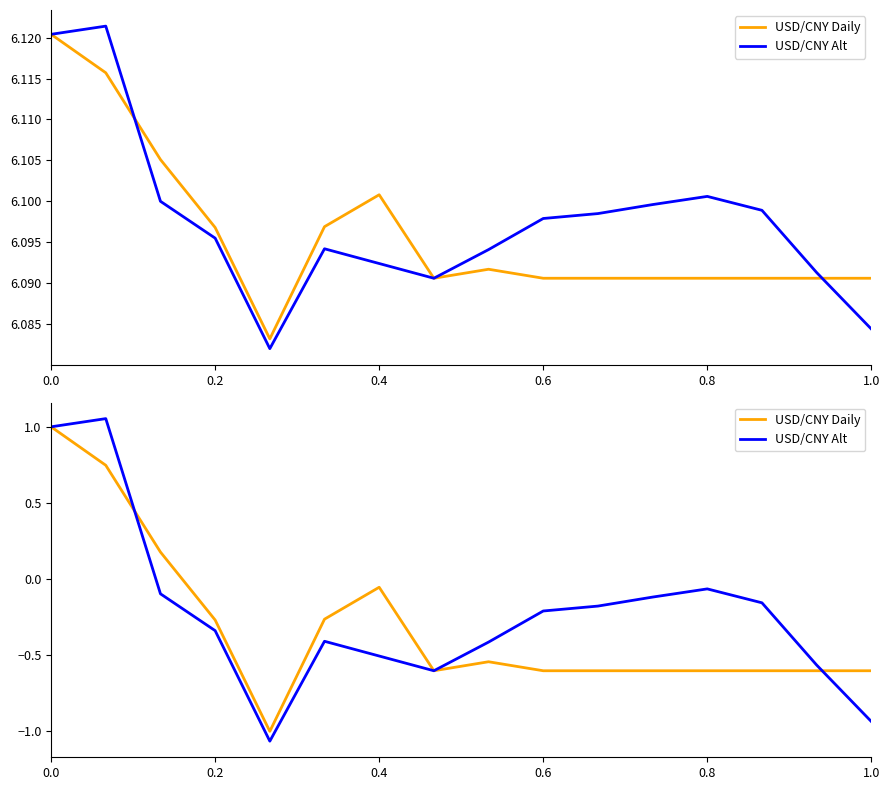

How many series are shown in this chart?

2